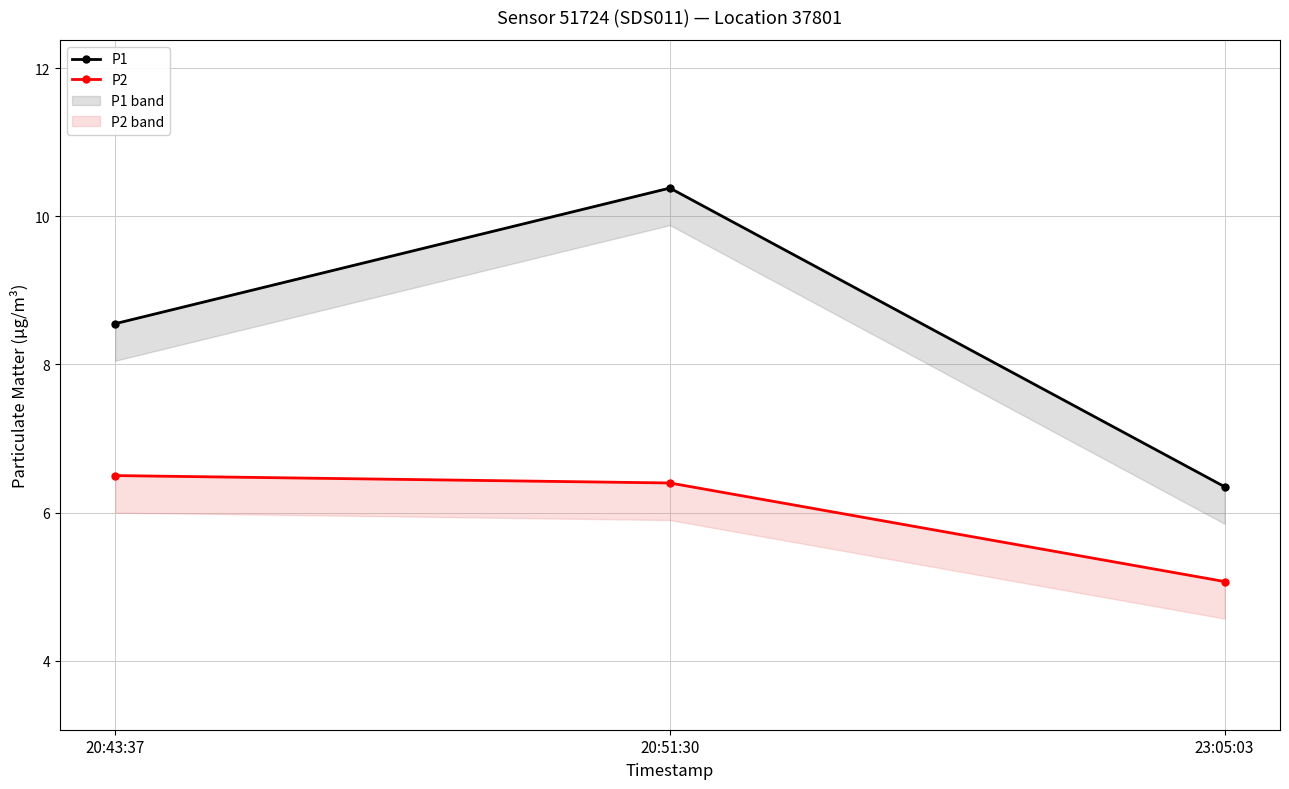

Where does the P1 series first go above 8?

20:43:37